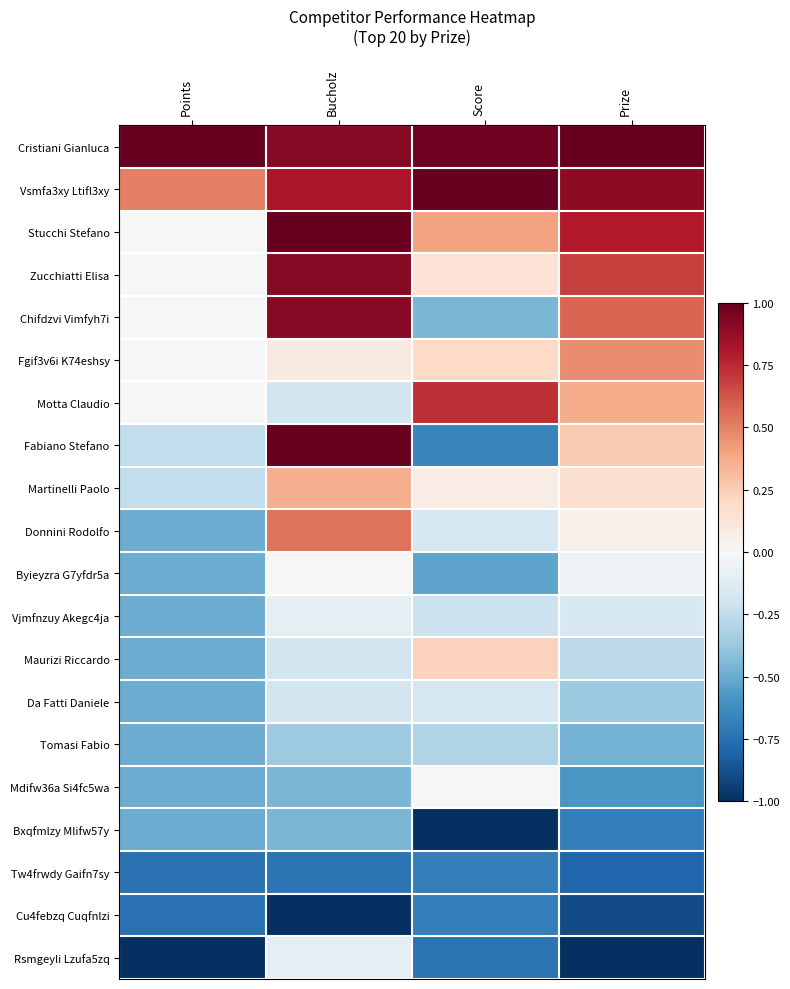

What is the difference between the highest and lowest values at Bucholz?

2.0